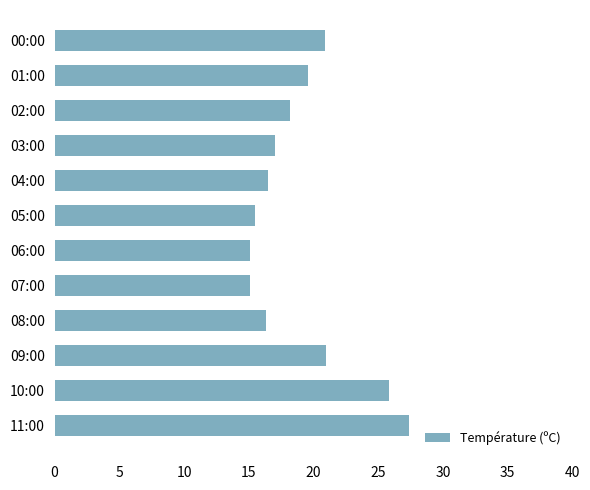

Approximately how many times larger is the value at 05:00 compared to 04:00?

0.9